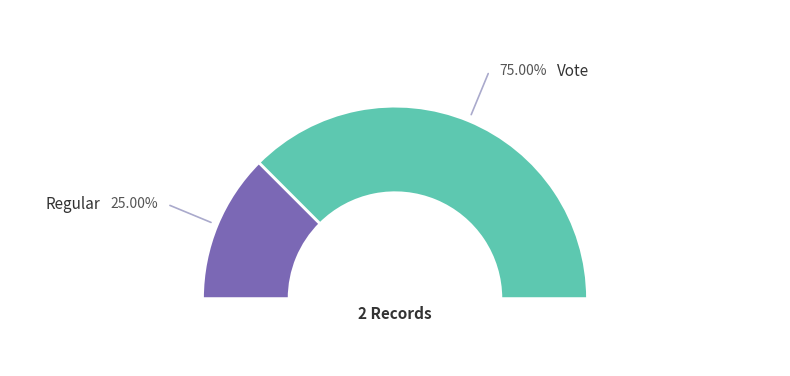

How many segments does this pie chart have?

2